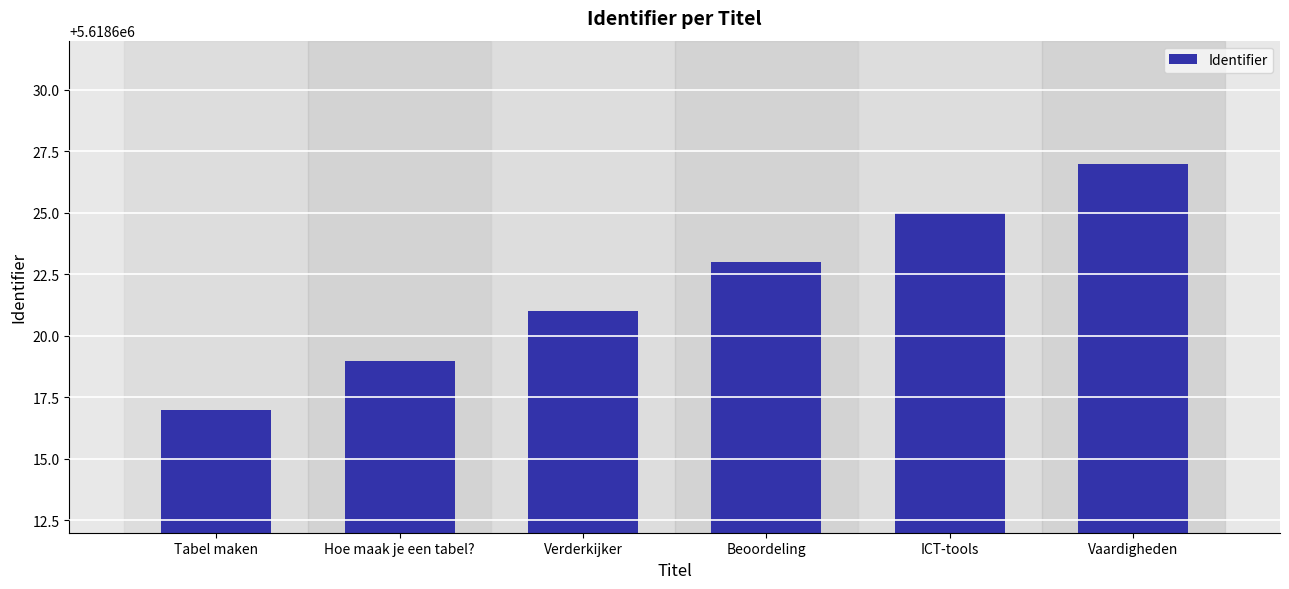

What value does the data have at Beoordeling, to the nearest 5?

5618625